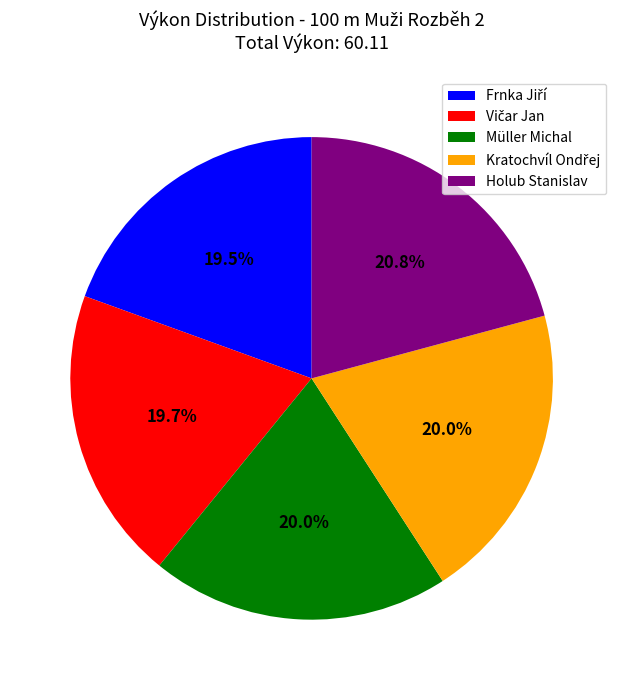

To the nearest percent, what is the difference between the largest and smallest slice percentages?

1%